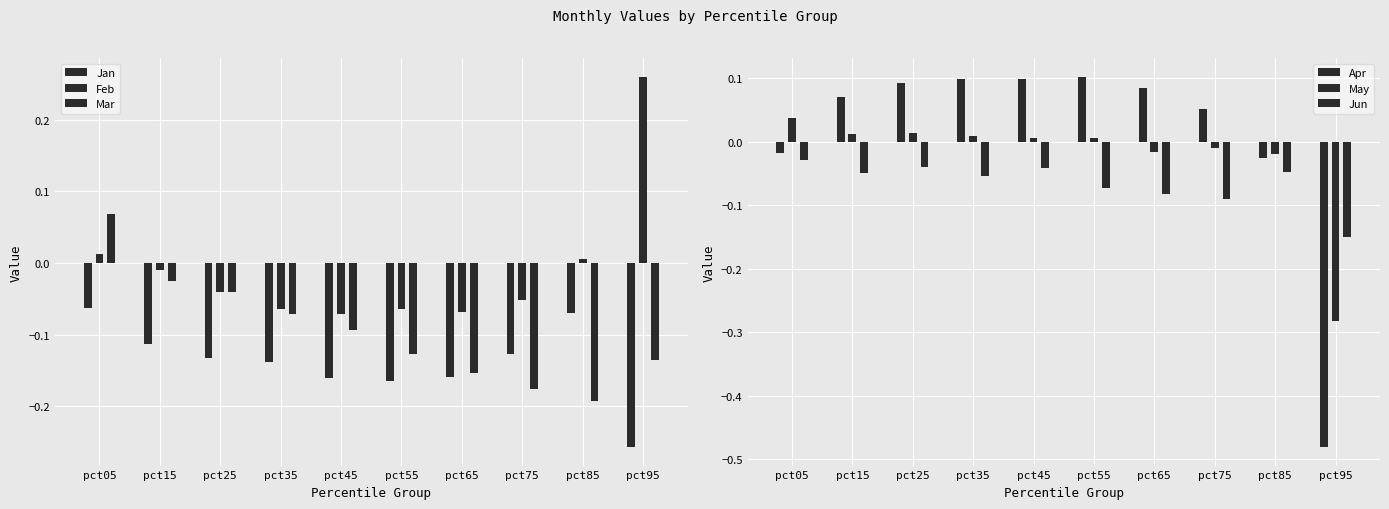

What are all the series names shown in the legend?

Jan, Feb, Mar, Apr, May, Jun